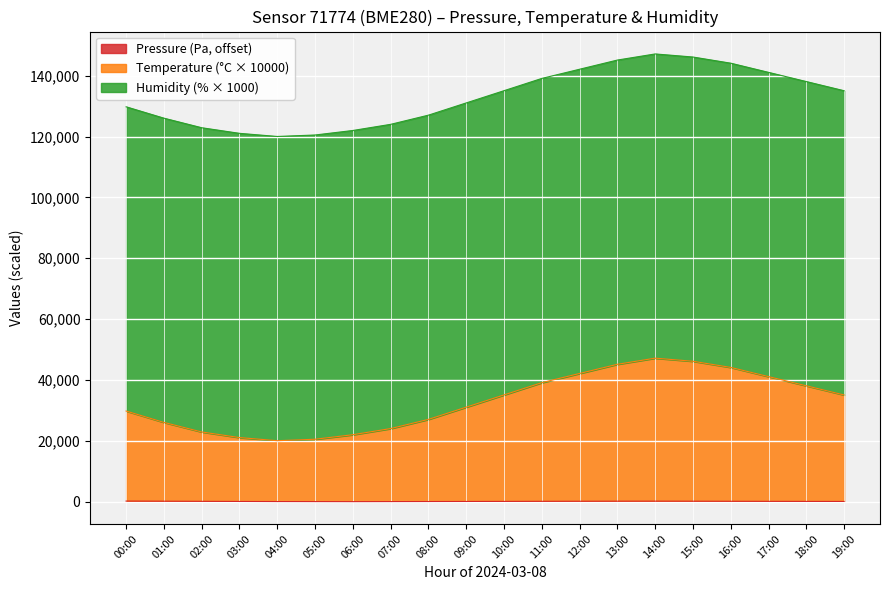

Rank the categories by pressure value from lowest to highest.

06:00, 05:00, 07:00, 04:00, 08:00, 09:00, 03:00, 19:00, 10:00, 18:00, 17:00, 02:00, 11:00, 16:00, 12:00, 15:00, 01:00, 13:00, 14:00, 00:00